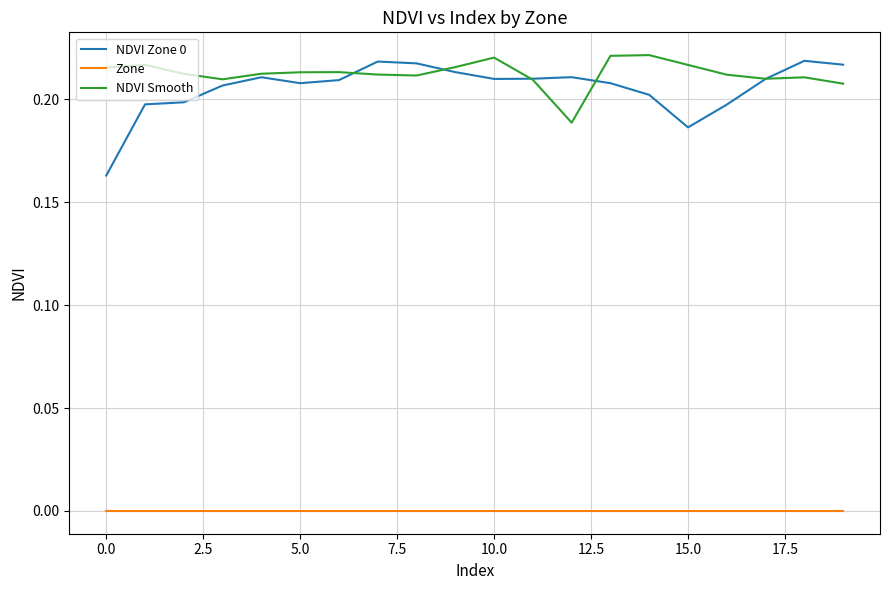

Which series has the largest range (max minus min)?

NDVI Zone 0